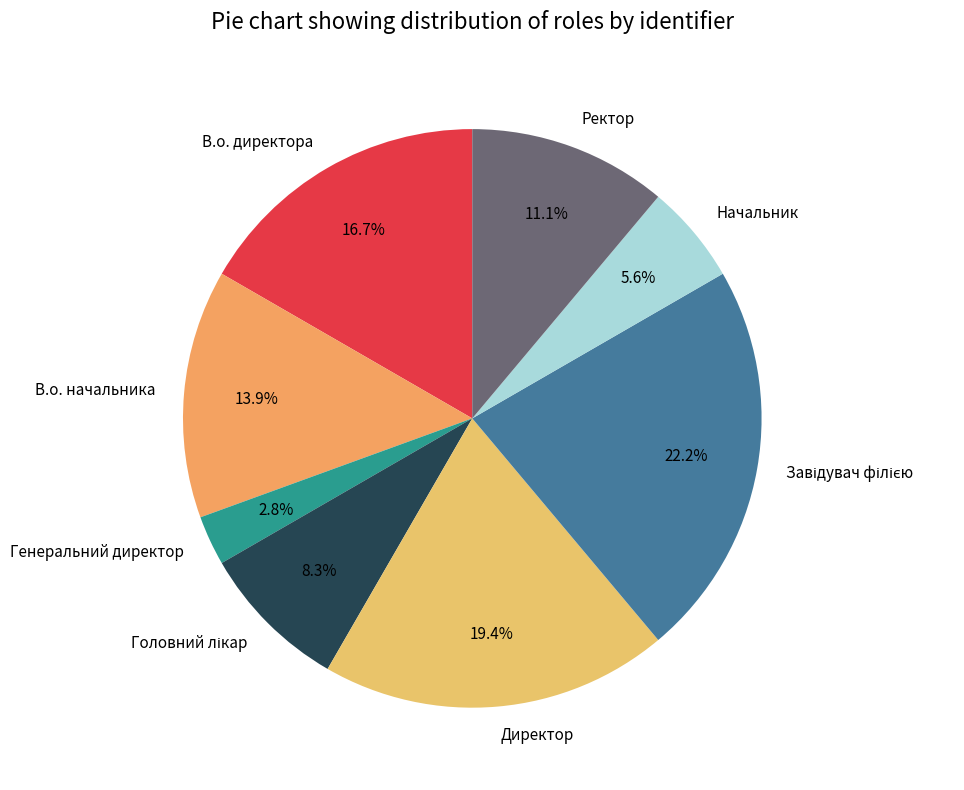

To the nearest percent, what is the difference between the В.о. директора and Ректор slice percentages?

6%